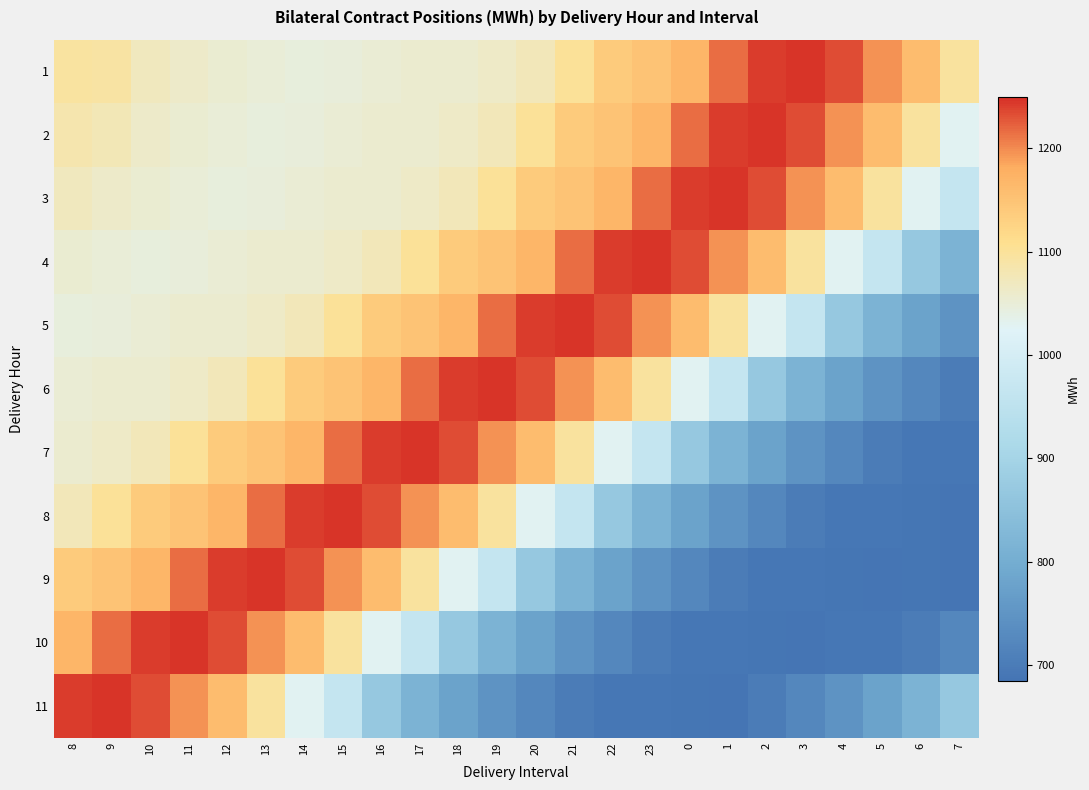

Reading right to left, transcribe all the data shown in this chart.

1: 7=1096.2	6=1161.1	5=1196.6	4=1234.4	3=1247.5	2=1242.1	1=1216.8	0=1169.8	23=1149.8	22=1137.5	21=1101.2	20=1075.6	19=1064.1	18=1057.4	17=1056.4	16=1053.2	15=1047.9	14=1046.4	13=1050.0	12=1054.8	11=1060.7	10=1070.9	9=1092.8	8=1095.4
2: 7=1027.9	6=1096.2	5=1161.1	4=1196.6	3=1234.4	2=1247.5	1=1242.1	0=1216.8	23=1169.8	22=1149.8	21=1137.5	20=1101.2	19=1075.6	18=1064.1	17=1057.4	16=1056.4	15=1053.2	14=1047.9	13=1046.4	12=1050.0	11=1054.8	10=1060.7	9=1077.6	8=1083.0
3: 7=965.9	6=1027.9	5=1096.2	4=1161.1	3=1196.6	2=1234.4	1=1247.5	0=1242.1	23=1216.8	22=1169.8	21=1149.8	20=1137.5	19=1101.2	18=1075.6	17=1064.1	16=1057.4	15=1056.4	14=1053.2	13=1047.9	12=1046.4	11=1050.0	10=1054.8	9=1060.7	8=1070.9
4: 7=815.4	6=869.1	5=965.9	4=1027.9	3=1096.2	2=1161.1	1=1196.6	0=1234.4	23=1247.5	22=1242.1	21=1216.8	20=1169.8	19=1149.8	18=1137.5	17=1101.2	16=1075.6	15=1064.1	14=1057.4	13=1056.4	12=1053.2	11=1047.9	10=1046.4	9=1050.0	8=1054.8
5: 7=748.1	6=778.2	5=815.4	4=869.1	3=965.9	2=1027.9	1=1096.2	0=1161.1	23=1196.6	22=1234.4	21=1247.5	20=1242.1	19=1216.8	18=1169.8	17=1149.8	16=1137.5	15=1101.2	14=1075.6	13=1064.1	12=1057.4	11=1056.4	10=1053.2	9=1047.9	8=1046.4
6: 7=700.9	6=723.3	5=748.1	4=778.2	3=815.4	2=869.1	1=965.9	0=1027.9	23=1096.2	22=1161.1	21=1196.6	20=1234.4	19=1247.5	18=1242.1	17=1216.8	16=1169.8	15=1149.8	14=1137.5	13=1101.2	12=1075.6	11=1064.1	10=1057.4	9=1056.4	8=1053.2
7: 7=689.6	6=690.3	5=700.9	4=723.3	3=748.1	2=778.2	1=815.4	0=869.1	23=965.9	22=1027.9	21=1096.2	20=1161.1	19=1196.6	18=1234.4	17=1247.5	16=1242.1	15=1216.8	14=1169.8	13=1149.8	12=1137.5	11=1101.2	10=1075.6	9=1064.1	8=1057.4
8: 7=685.1	6=687.9	5=689.6	4=690.3	3=700.9	2=723.3	1=748.1	0=778.2	23=815.4	22=869.1	21=965.9	20=1027.9	19=1096.2	18=1161.1	17=1196.6	16=1234.4	15=1247.5	14=1242.1	13=1216.8	12=1169.8	11=1149.8	10=1137.5	9=1101.2	8=1075.6
9: 7=685.1	6=687.9	5=685.1	4=687.9	3=689.6	2=690.3	1=700.9	0=723.3	23=748.1	22=778.2	21=815.4	20=869.1	19=965.9	18=1027.9	17=1096.2	16=1161.1	15=1196.6	14=1234.4	13=1247.5	12=1242.1	11=1216.8	10=1169.8	9=1149.8	8=1137.5
10: 7=723.3	6=700.9	5=689.6	4=690.3	3=685.1	2=687.9	1=689.6	0=690.3	23=700.9	22=723.3	21=748.1	20=778.2	19=815.4	18=869.1	17=965.9	16=1027.9	15=1096.2	14=1161.1	13=1196.6	12=1234.4	11=1247.5	10=1242.1	9=1216.8	8=1169.8
11: 7=869.1	6=815.4	5=778.2	4=748.1	3=723.3	2=700.9	1=685.1	0=687.9	23=689.6	22=690.3	21=700.9	20=723.3	19=748.1	18=778.2	17=815.4	16=869.1	15=965.9	14=1027.9	13=1096.2	12=1161.1	11=1196.6	10=1234.4	9=1247.5	8=1242.1